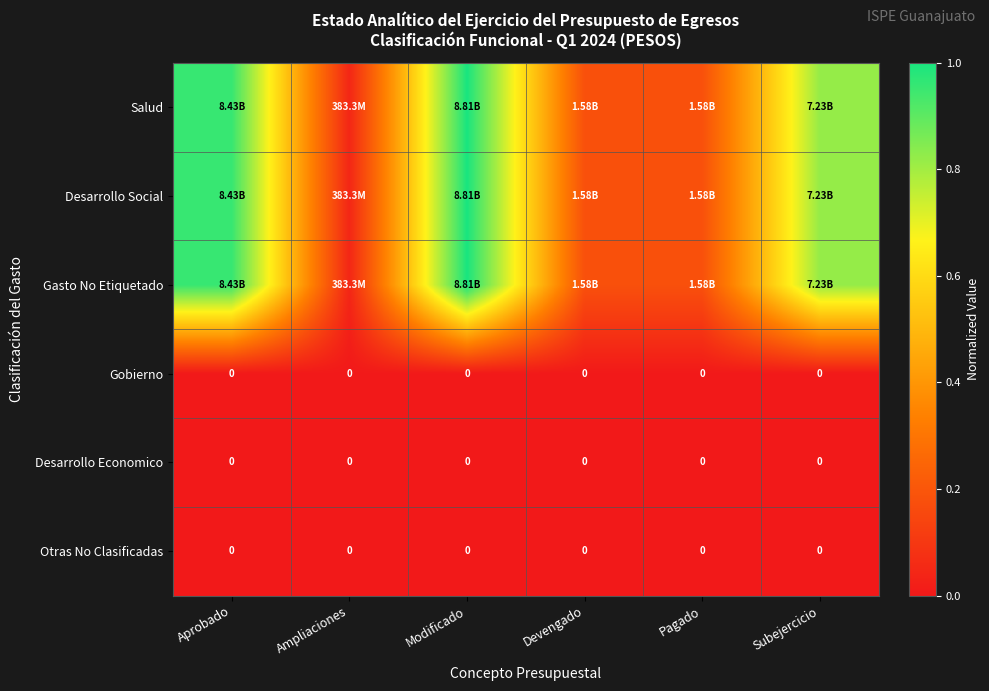

Which series has the widest spread of values?

Salud